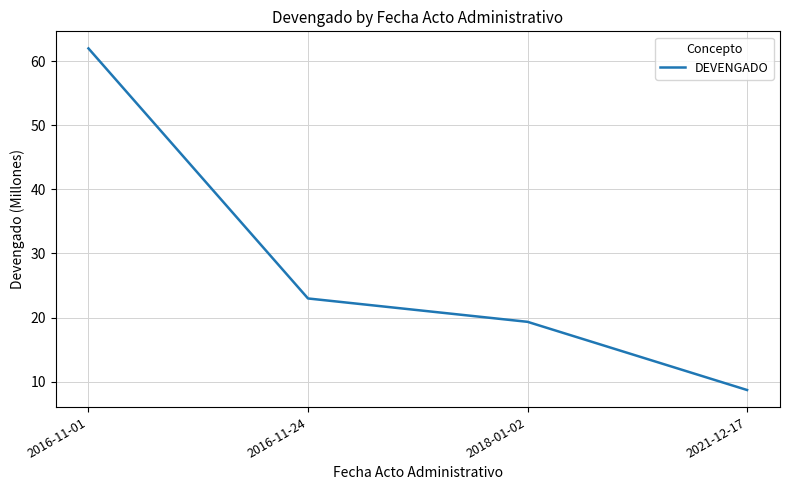

List the labels in order of value, largest first.

2016-11-01, 2016-11-24, 2018-01-02, 2021-12-17